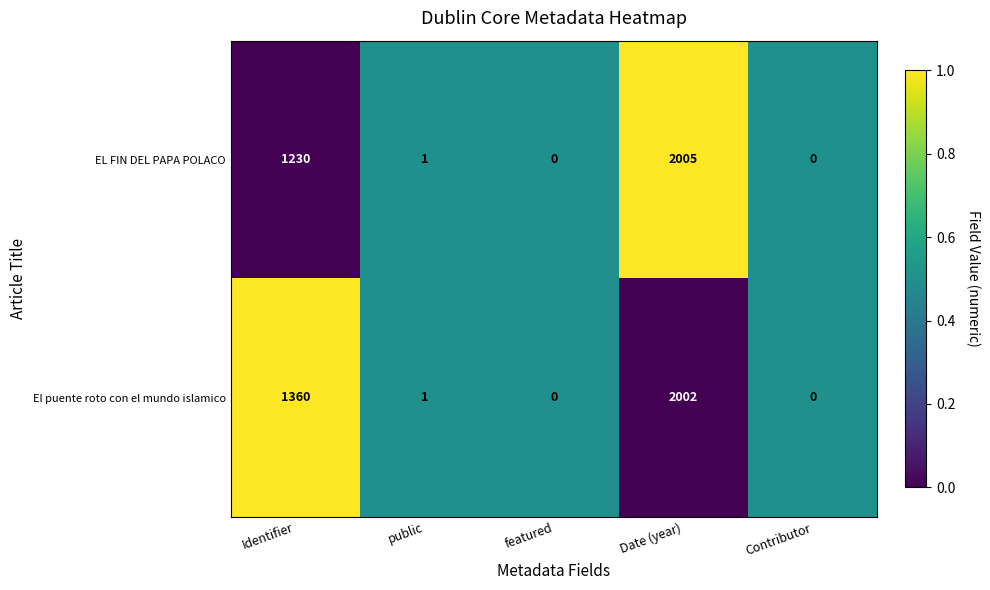

What is the total value across all series at Contributor?

0